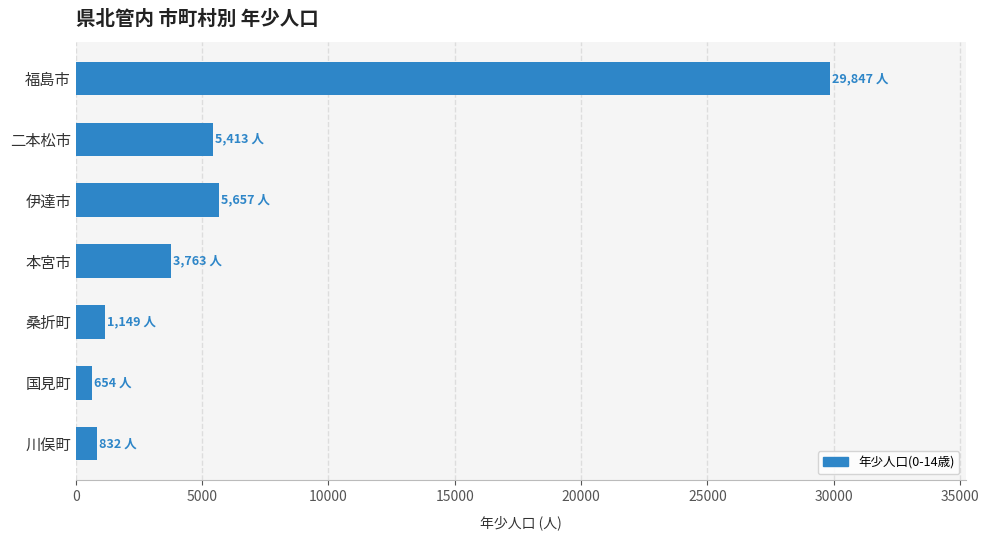

Where is the data nearest to the value 15250?

伊達市